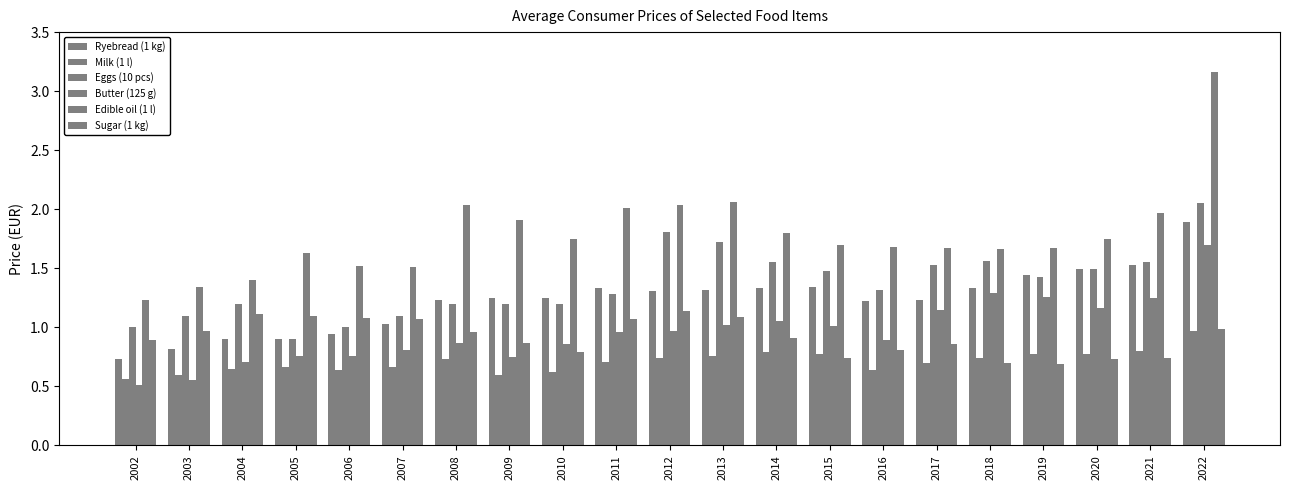

Which category has the highest value across all series?

2022